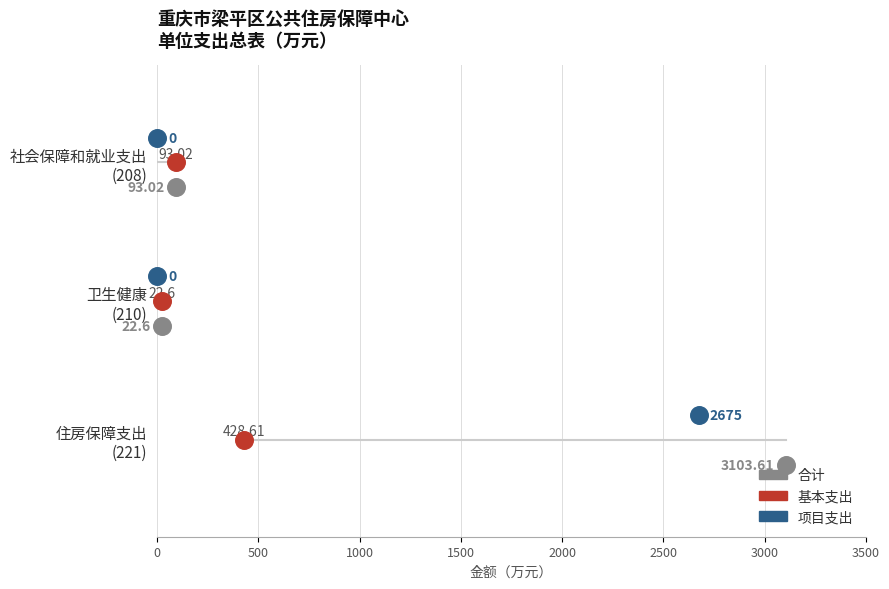

What are all the series names shown in the legend?

合计, 基本支出, 项目支出